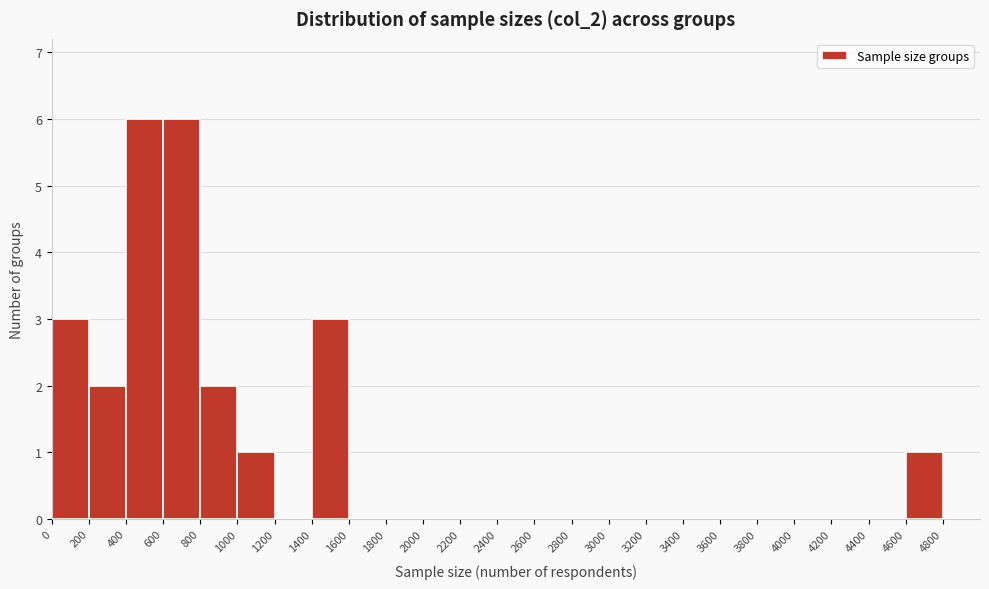

Reading left to right, transcribe this chart: for each bar, give the range it covers on the x-axis and its height. The values are not printed on the chart, so give them approximately, as read against the axis.

0 to 200: 3
200 to 400: 2
400 to 600: 6
600 to 800: 6
800 to 1000: 2
1000 to 1200: 1
1200 to 1400: 0
1400 to 1600: 3
1600 to 1800: 0
1800 to 2000: 0
2000 to 2200: 0
2200 to 2400: 0
2400 to 2600: 0
2600 to 2800: 0
2800 to 3000: 0
3000 to 3200: 0
3200 to 3400: 0
3400 to 3600: 0
3600 to 3800: 0
3800 to 4000: 0
4000 to 4200: 0
4200 to 4400: 0
4400 to 4600: 0
4600 to 4800: 1
4800 to 5000: 0